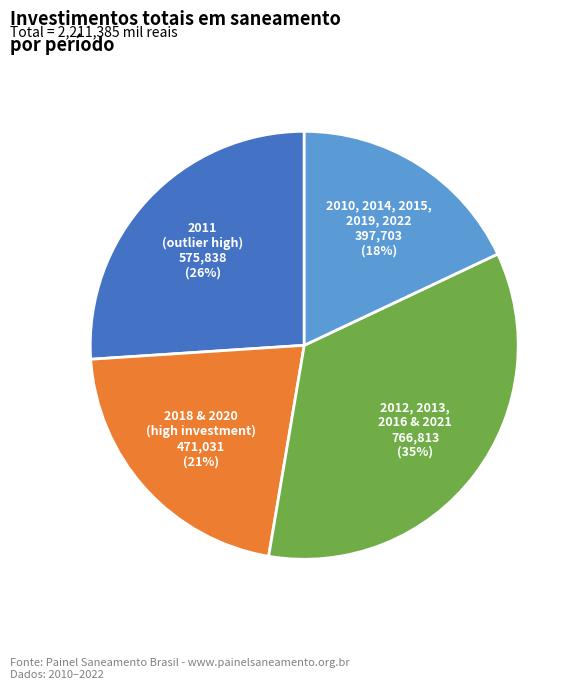

What percentage is the 2011 (outlier high) slice, to the nearest percent?

26%